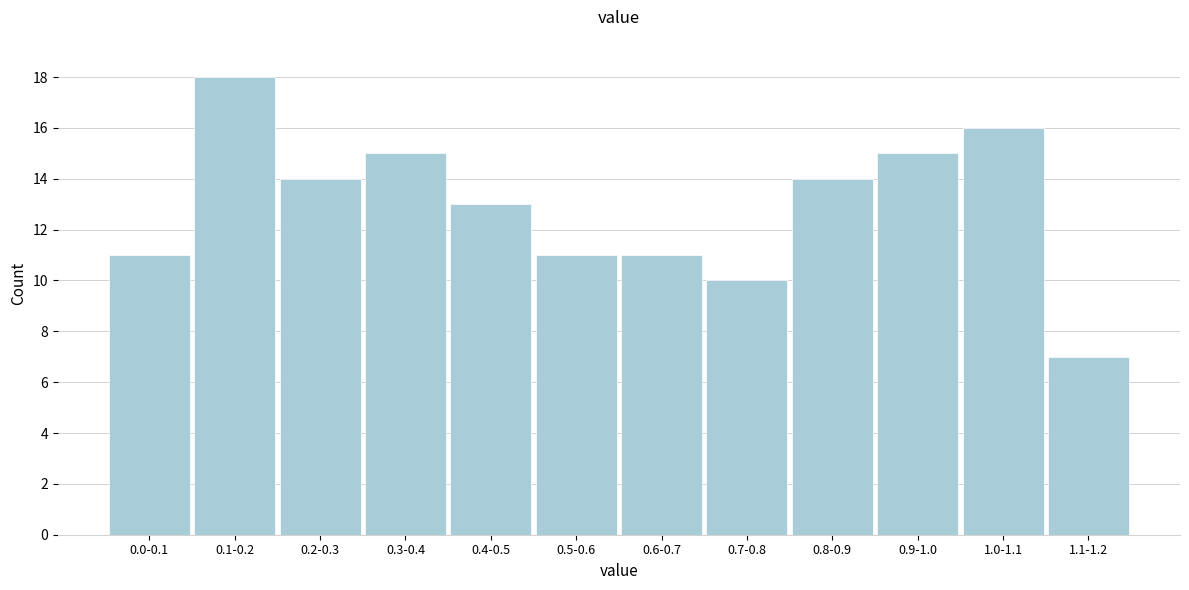

Reading left to right, extract all data points from this chart.

0.0-0.1=11	0.1-0.2=18	0.2-0.3=14	0.3-0.4=15	0.4-0.5=13	0.5-0.6=11	0.6-0.7=11	0.7-0.8=10	0.8-0.9=14	0.9-1.0=15	1.0-1.1=16	1.1-1.2=7